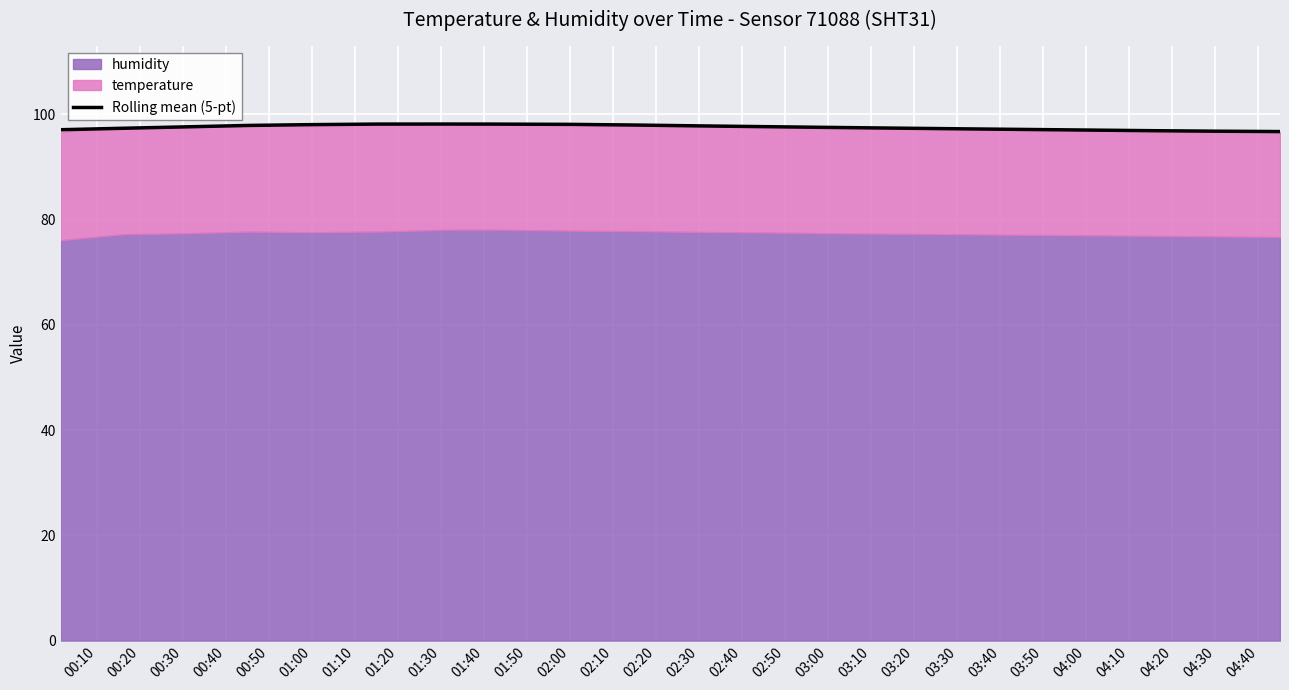

What is the maximum value for Rolling mean (5-pt)?

98.2